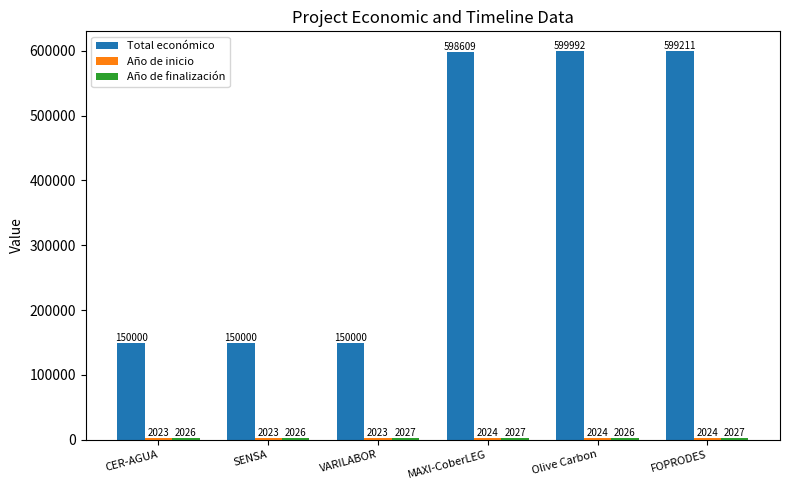

Does the chart contain any negative values?

No